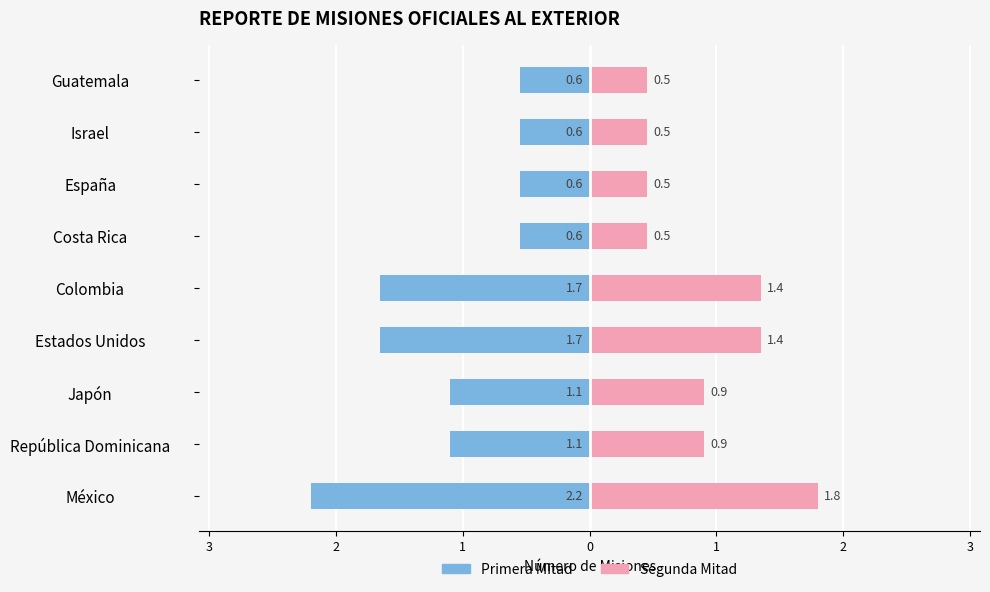

Is it true that Segunda Mitad equals 0.5 at Costa Rica?

True